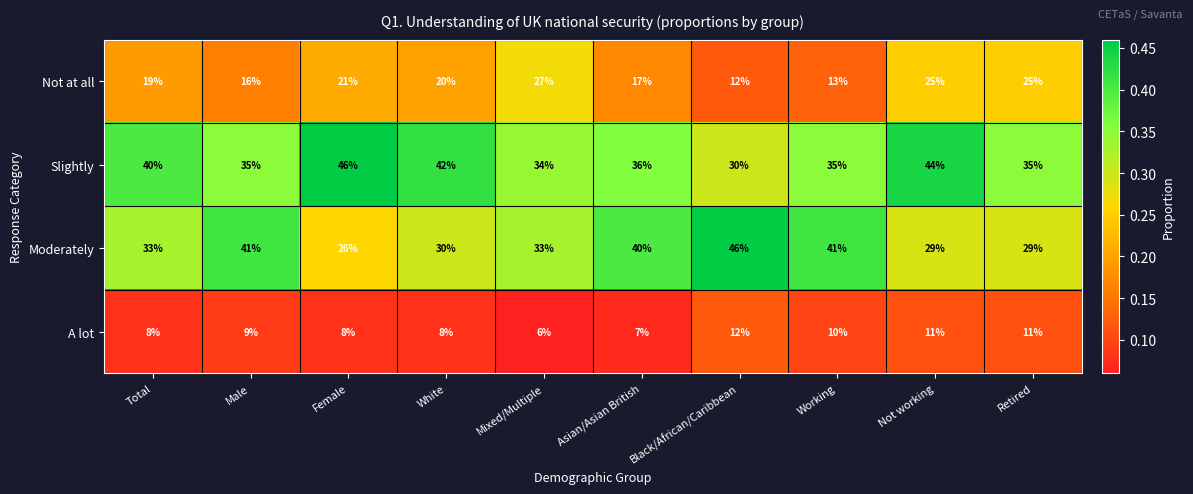

Which series has the widest spread of values?

Moderately